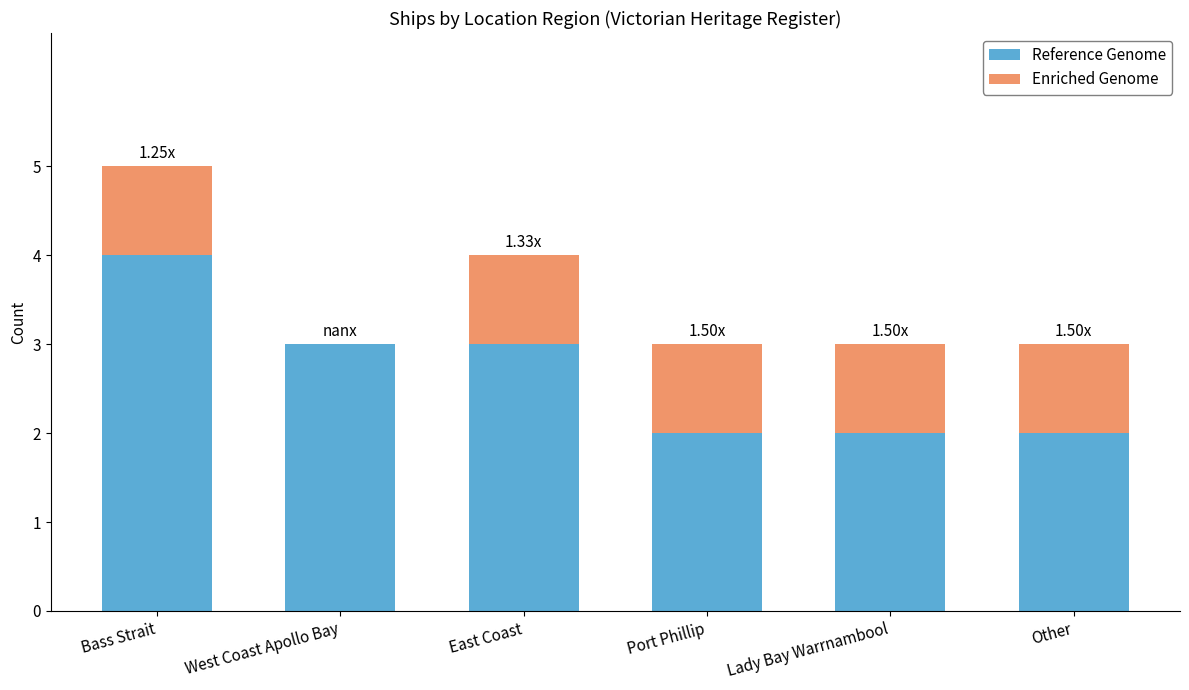

What is the sum of the Reference Genome values at Lady Bay Warrnambool and Other?

4